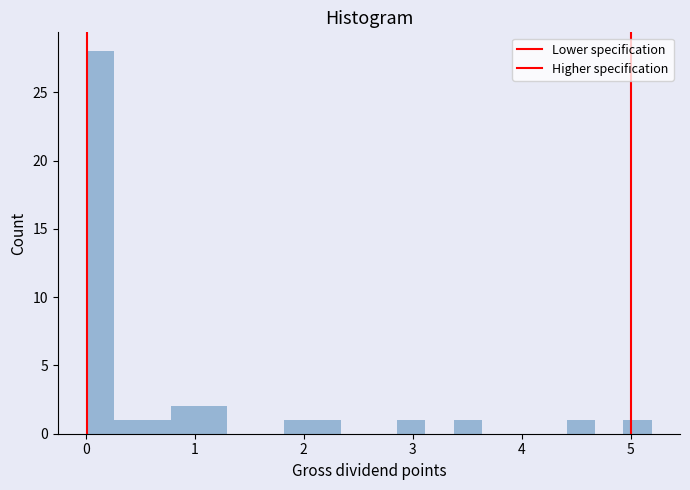

Around what value on the x-axis is the tallest bar? Give the approximate position of its centre, as read against the axis.

0.1